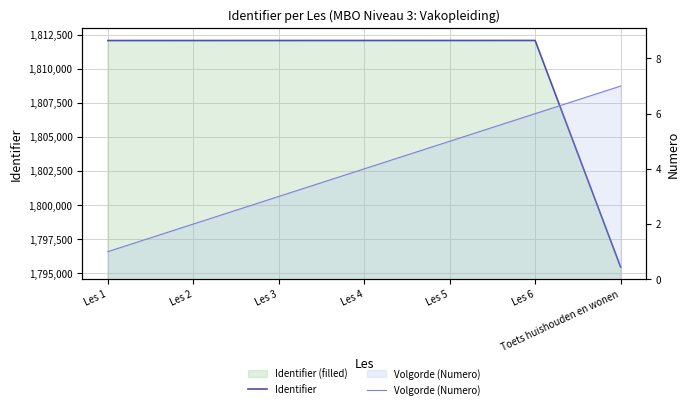

The Volgorde (Numero) series shows 0 at Les 1. True or false?

False